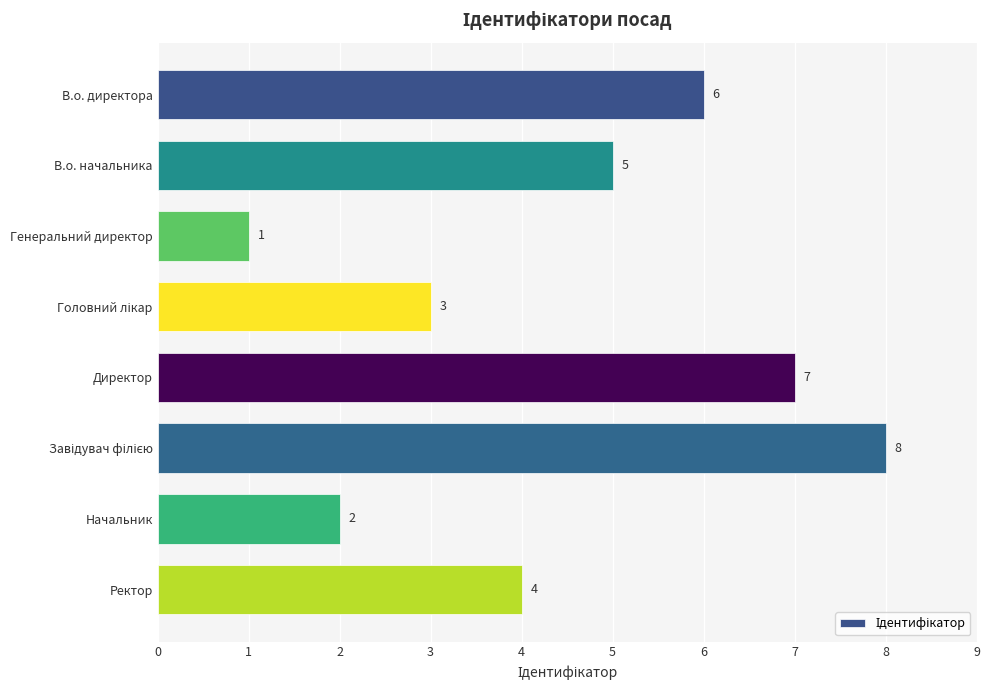

What is the label of the 1st bar from the bottom?

Ректор